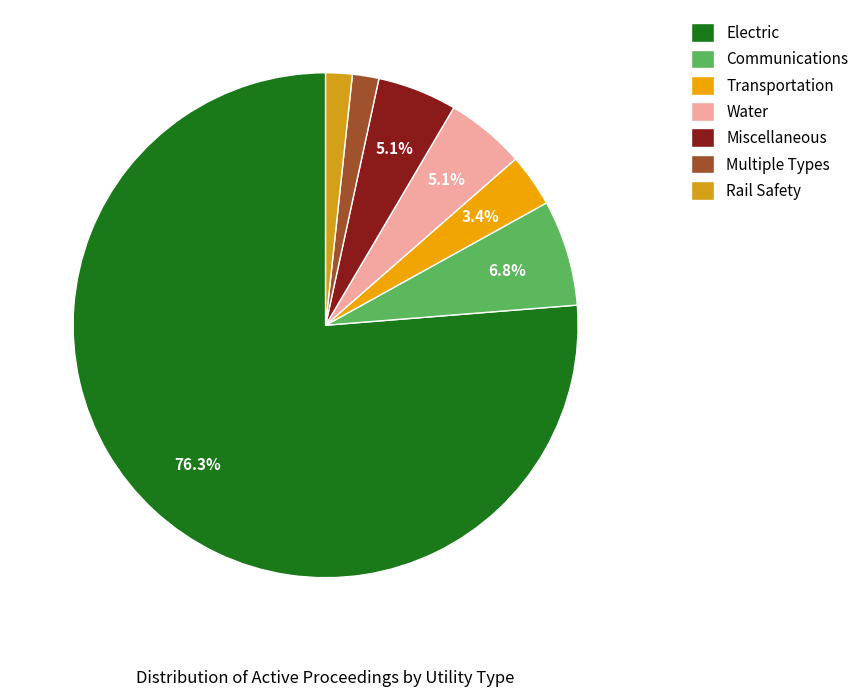

Is there any slice that represents more than half of the pie?

Yes